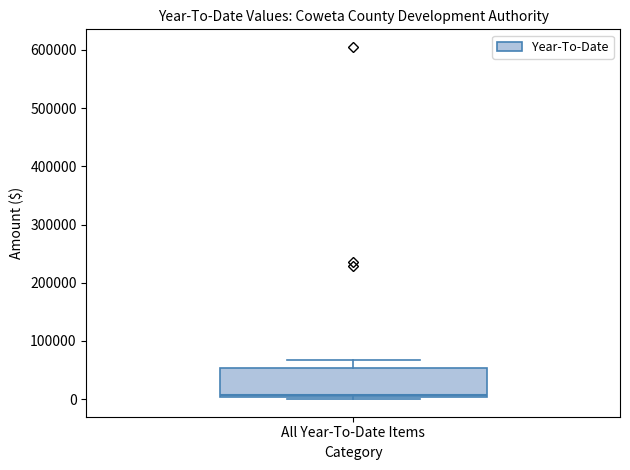

Transcribe this box plot: give where the median line is, the range the box spans, and where the two whiskers end, as read against the y-axis. The values are not printed on the chart, so give them approximately, as read against the axis.

median 10000, box 0 to 50000, whiskers 0 (just below the box's lower edge) to 70000